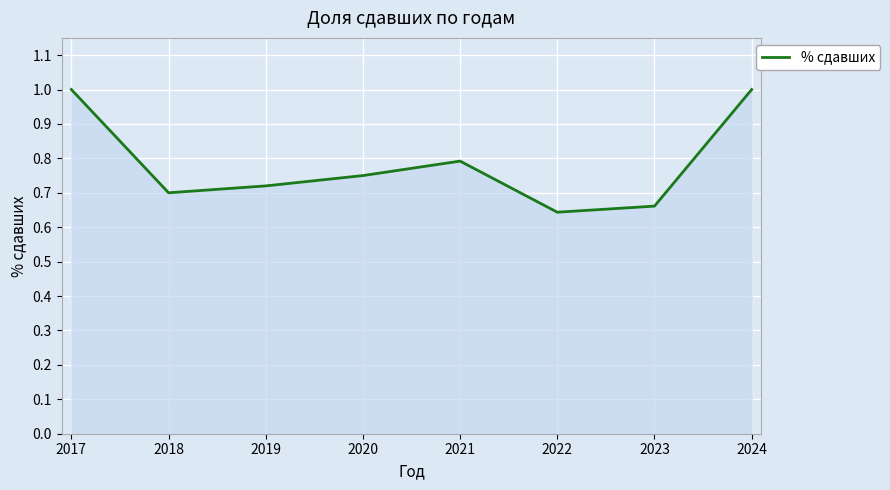

What is the difference between the maximum and minimum values?

0.4